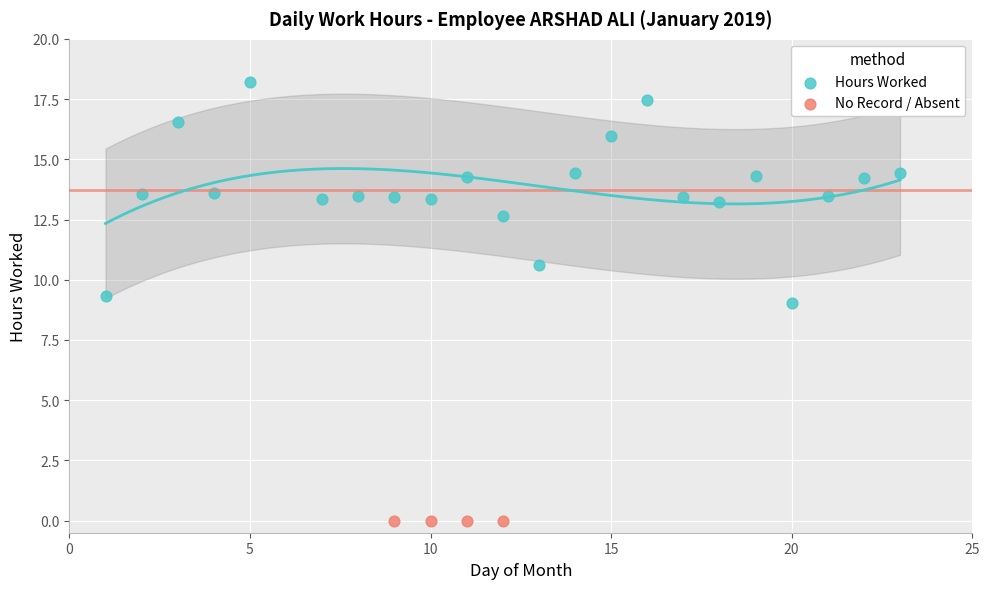

Which series contains the lowest Y value?

No Record / Absent